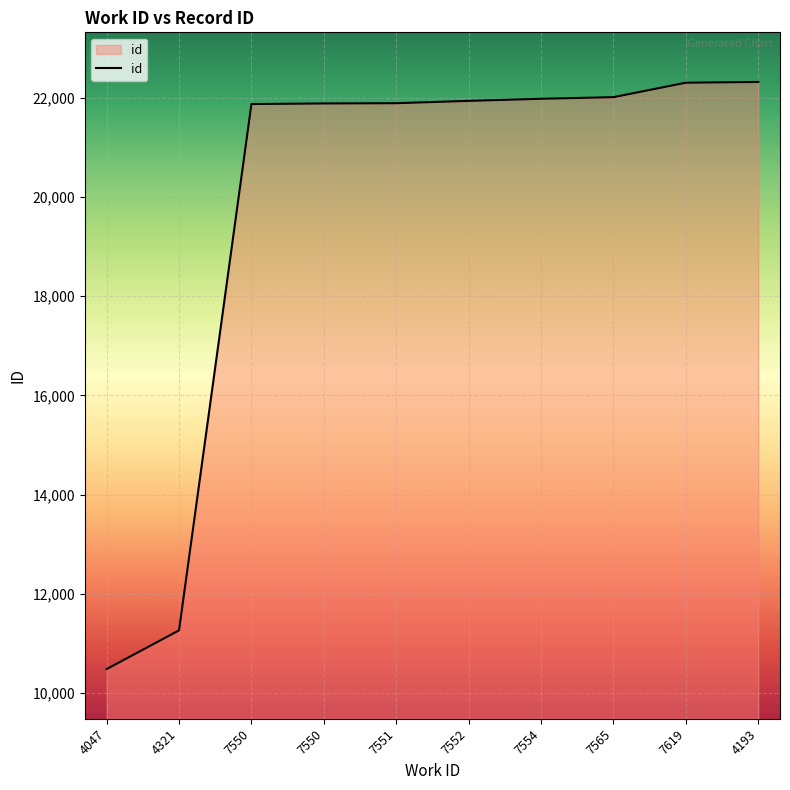

At which label is the value closest to 16400?

4321